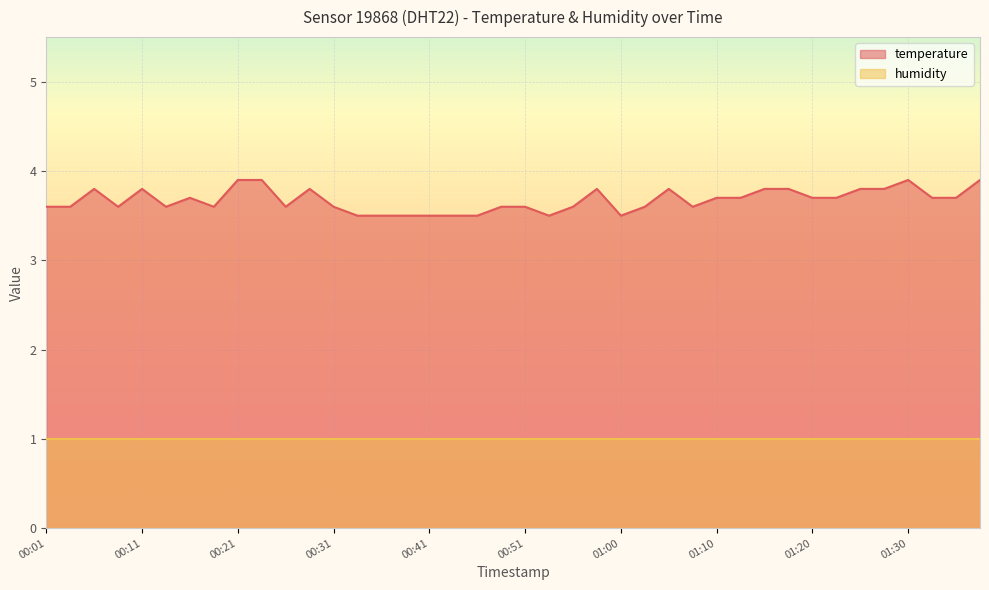

The chart shows a value of 3.8 at 00:28. True or false?

True